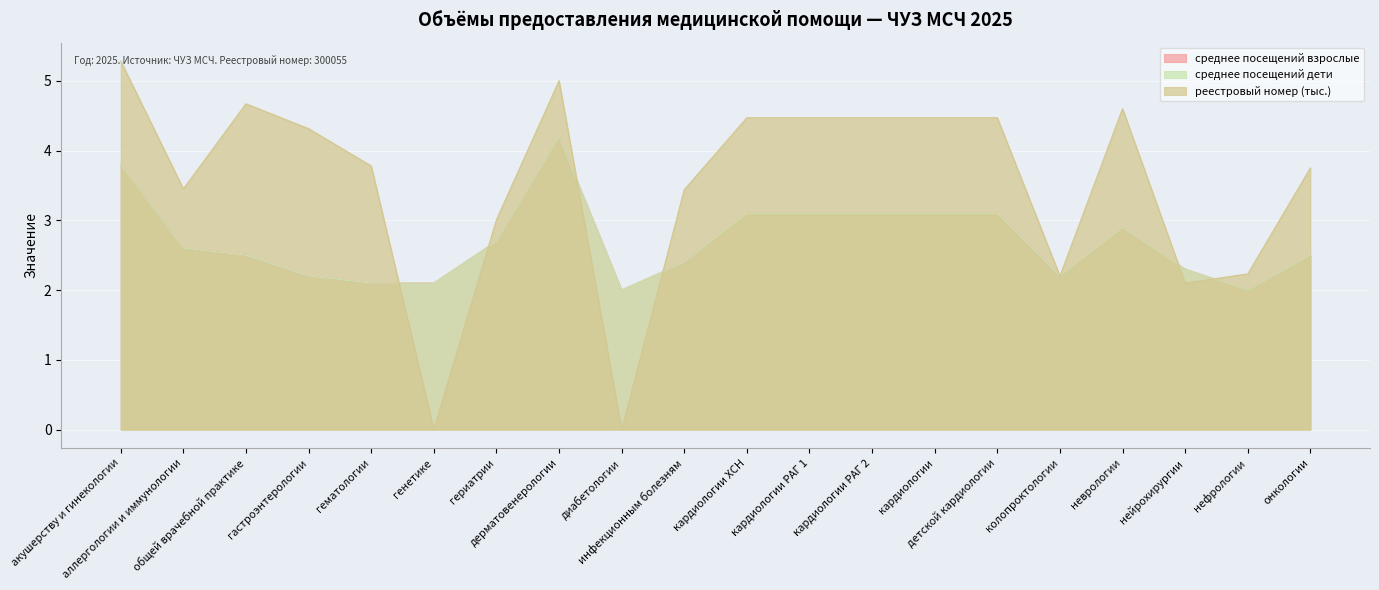

Is it true that среднее посещений дети equals 4.7 at гериатрии?

False